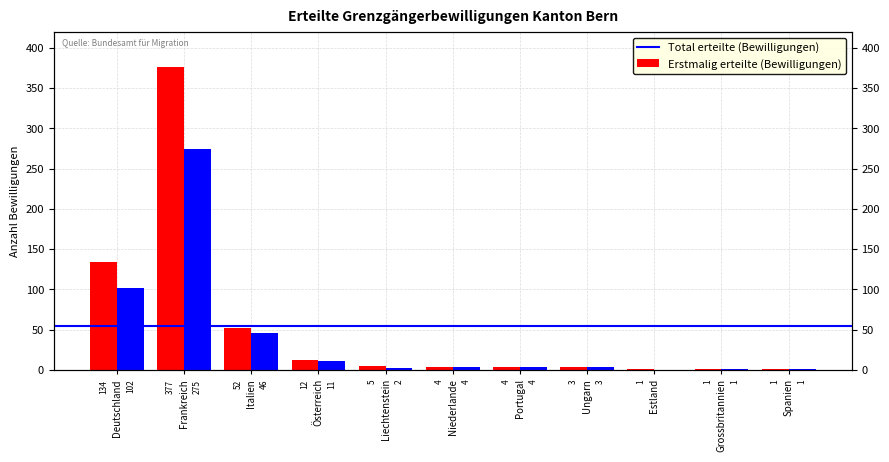

What is the label of the 4th bar from the right?

Ungarn